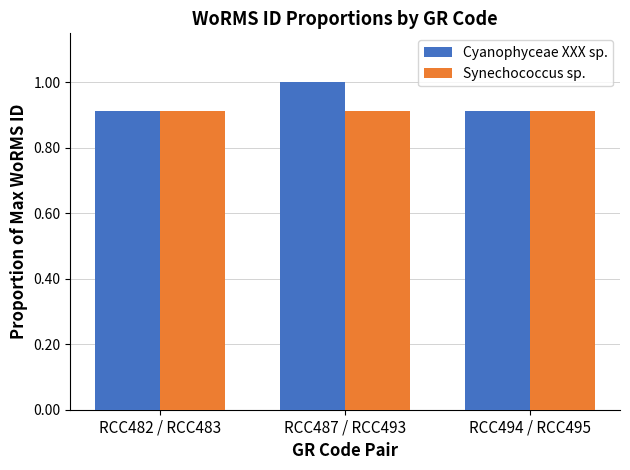

Which category has the highest value across all series?

RCC487 / RCC493